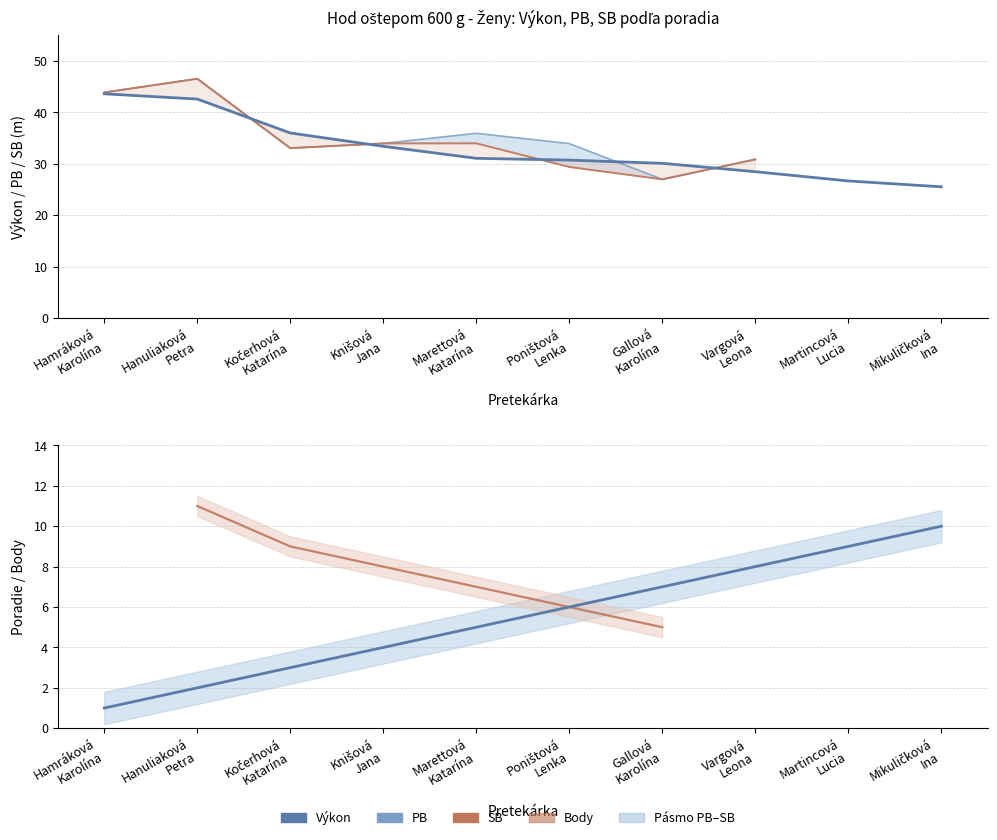

What is the change in value from Gallová Karolína to Vargová Leona?

+1